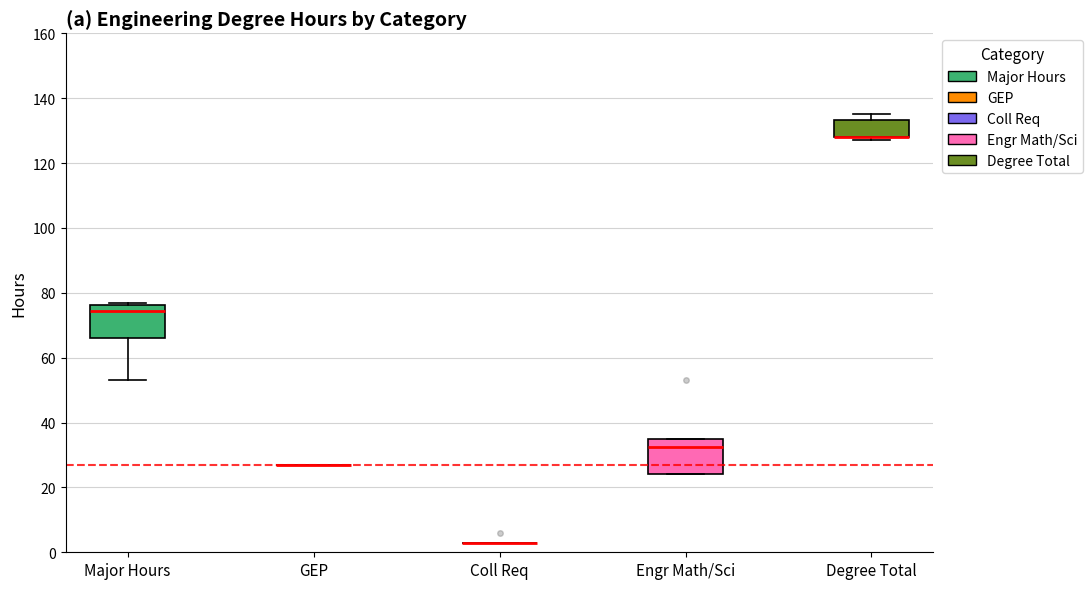

Reading left to right, read every box against the y-axis: the position of its median line, the range the box covers, and the ends of its whiskers. The values are not printed on the chart, so give them approximately, as read against the axis.

Major Hours: median 74, box 66 to 76, whiskers 54 to 78
GEP: box collapsed to a line at 28, whiskers 28 to 28
Coll Req: box collapsed to a line at 4, whiskers 4 to 4
Engr Math/Sci: median 32, box 24 to 36, whiskers 24 to 36
Degree Total: median 128 (drawn on the box's lower edge), box 128 to 134, whiskers 128 (just below the box's lower edge) to 136